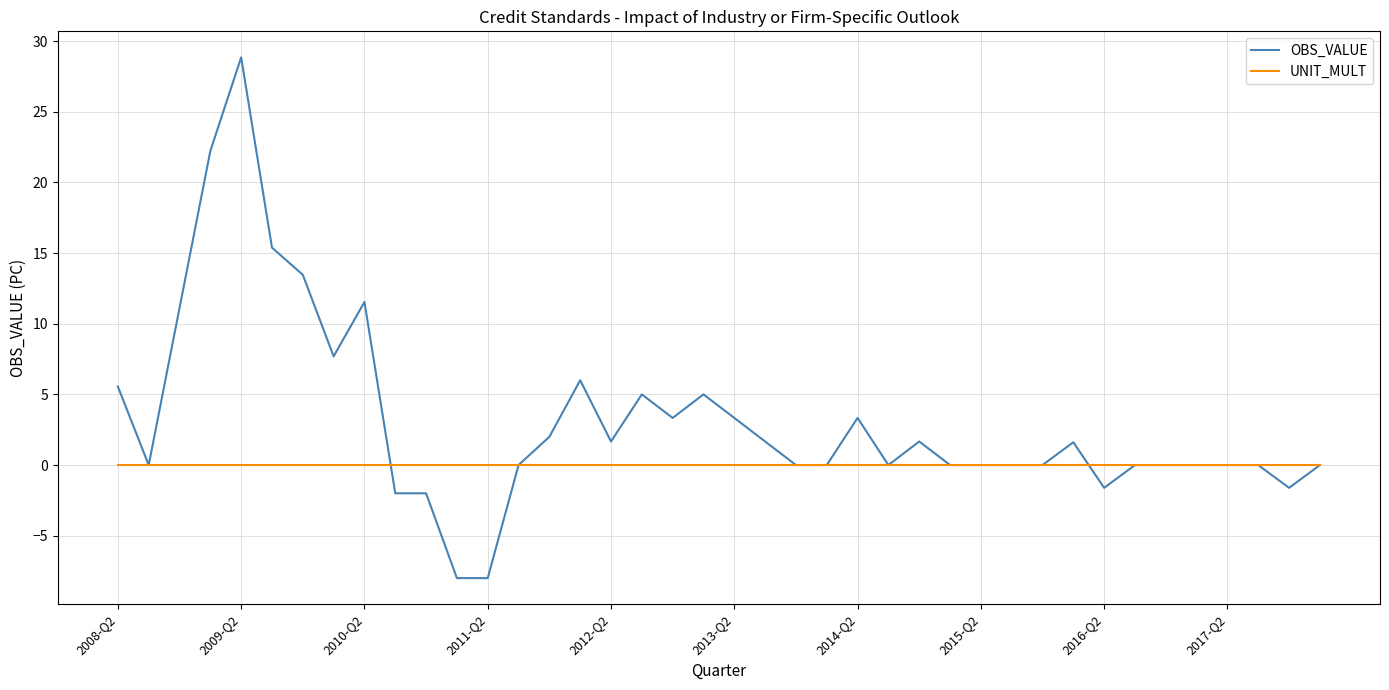

Which series has the widest spread of values?

OBS_VALUE